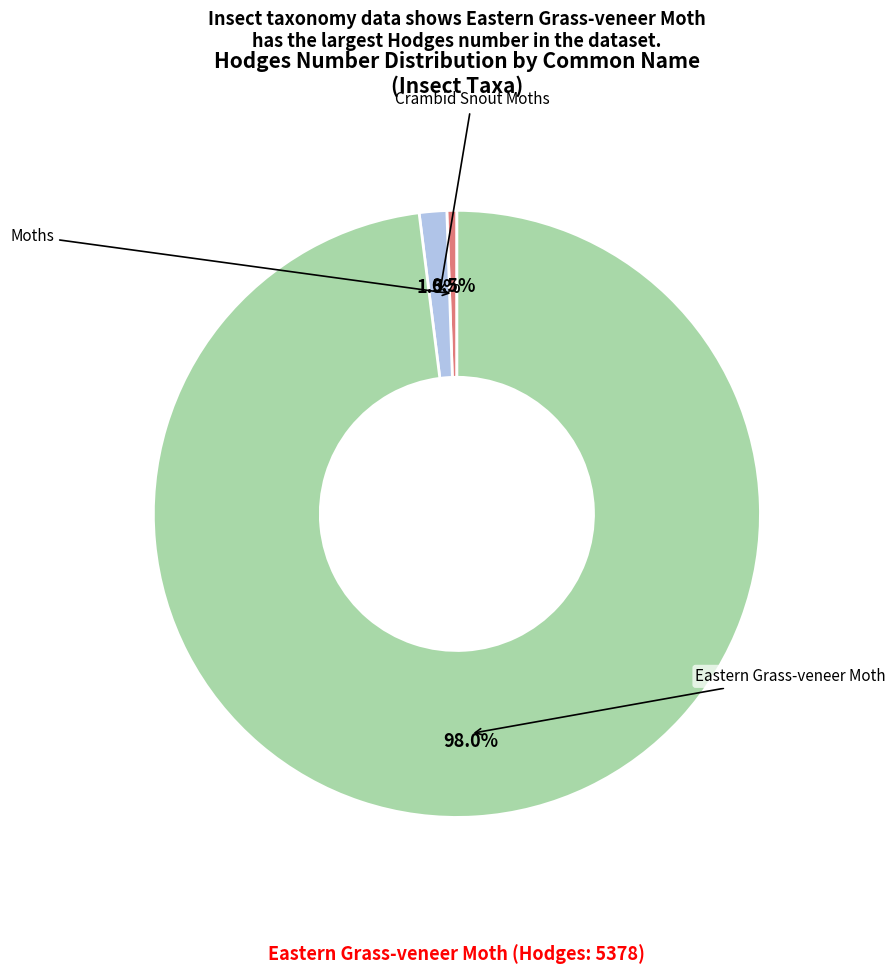

Rank the categories by value from highest to lowest.

Eastern Grass-veneer Moth, Crambid Snout Moths, Moths